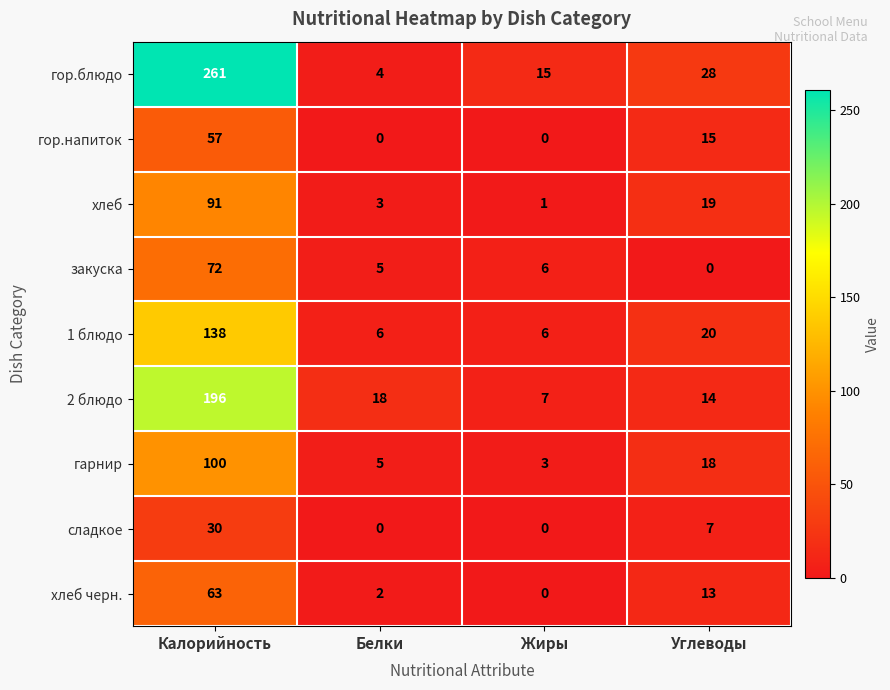

What is the approximate value of гарнир at Калорийность?

100